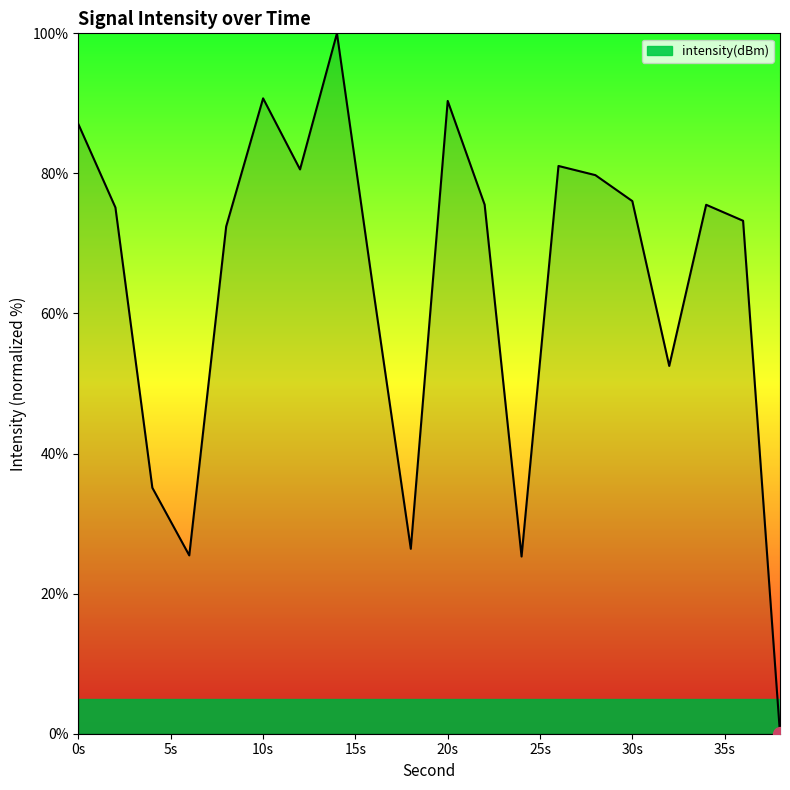

What is the difference between the maximum and minimum values?

100.0